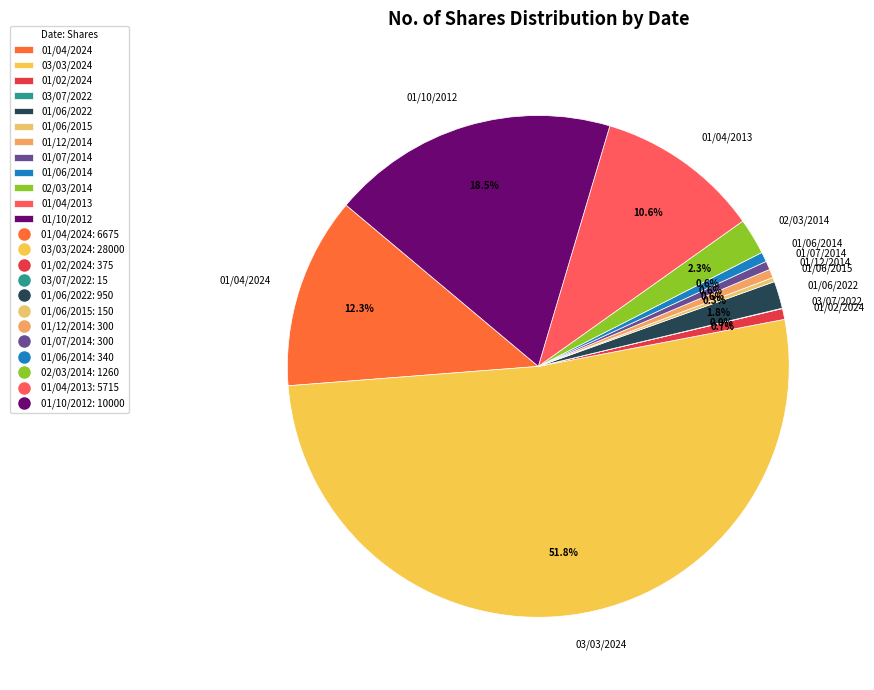

What percentage is NOT represented by 01/10/2012?

81.5%